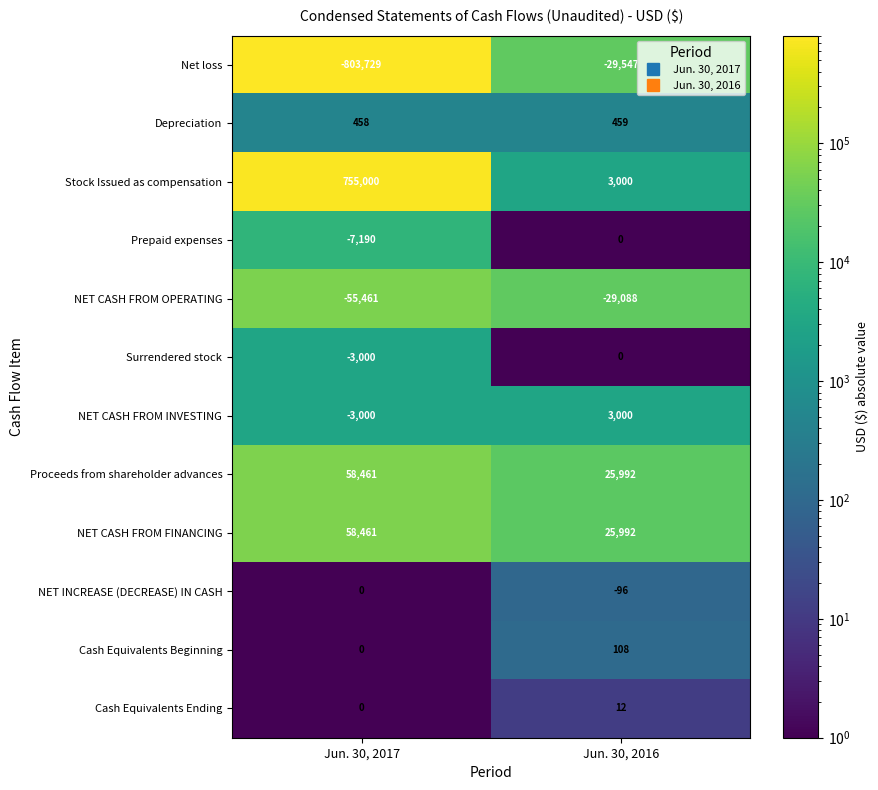

Reading left to right, what are all the values shown in this chart?

Net loss: -803729	-29547
Depreciation: 458	459
Stock Issued as compensation: 755000	3000
Prepaid expenses: -7190	0
NET CASH FROM OPERATING: -55461	-29088
Surrendered stock: -3000	0
NET CASH FROM INVESTING: -3000	3000
Proceeds from shareholder advances: 58461	25992
NET CASH FROM FINANCING: 58461	25992
NET INCREASE (DECREASE) IN CASH: 0	-96
Cash Equivalents Beginning: 0	108
Cash Equivalents Ending: 0	12